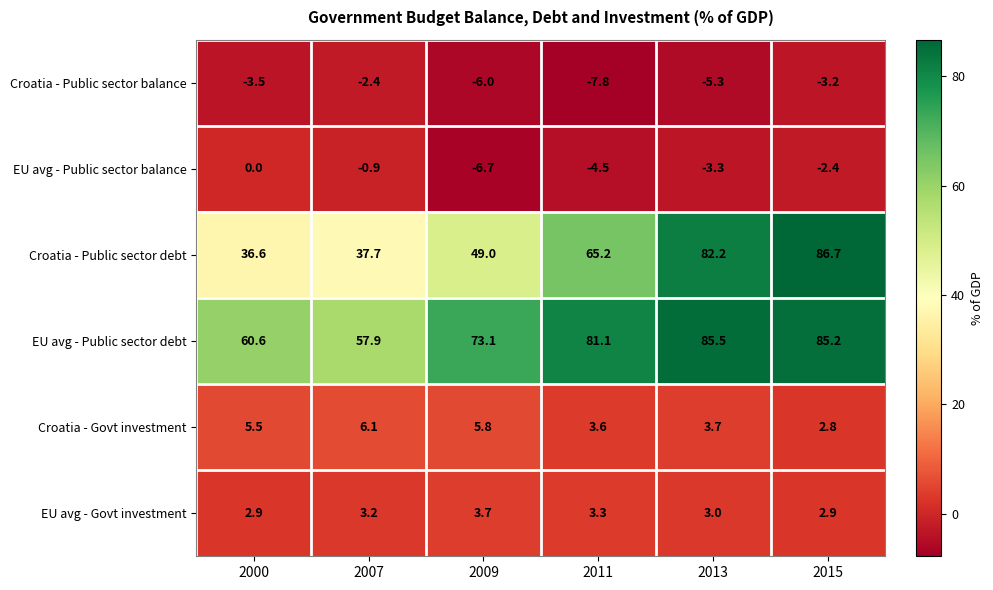

At which category does the chart reach its peak across all series?

2015